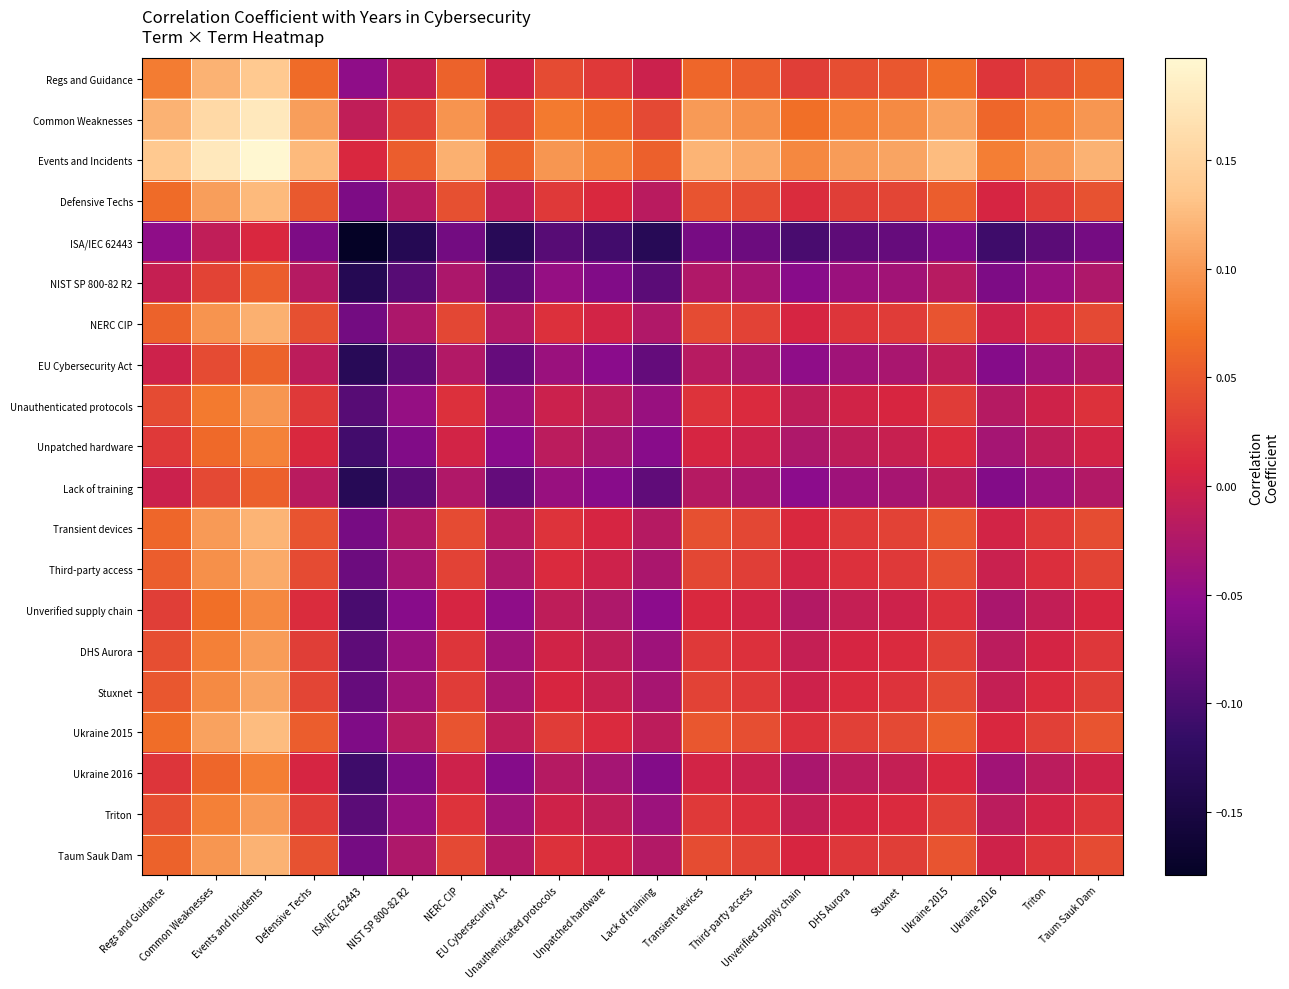

Which has a higher value, Stuxnet or Events and Incidents?

Events and Incidents